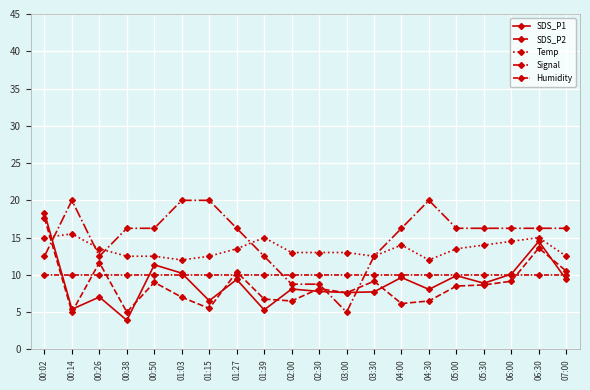

How many lines are shown in the chart?

5